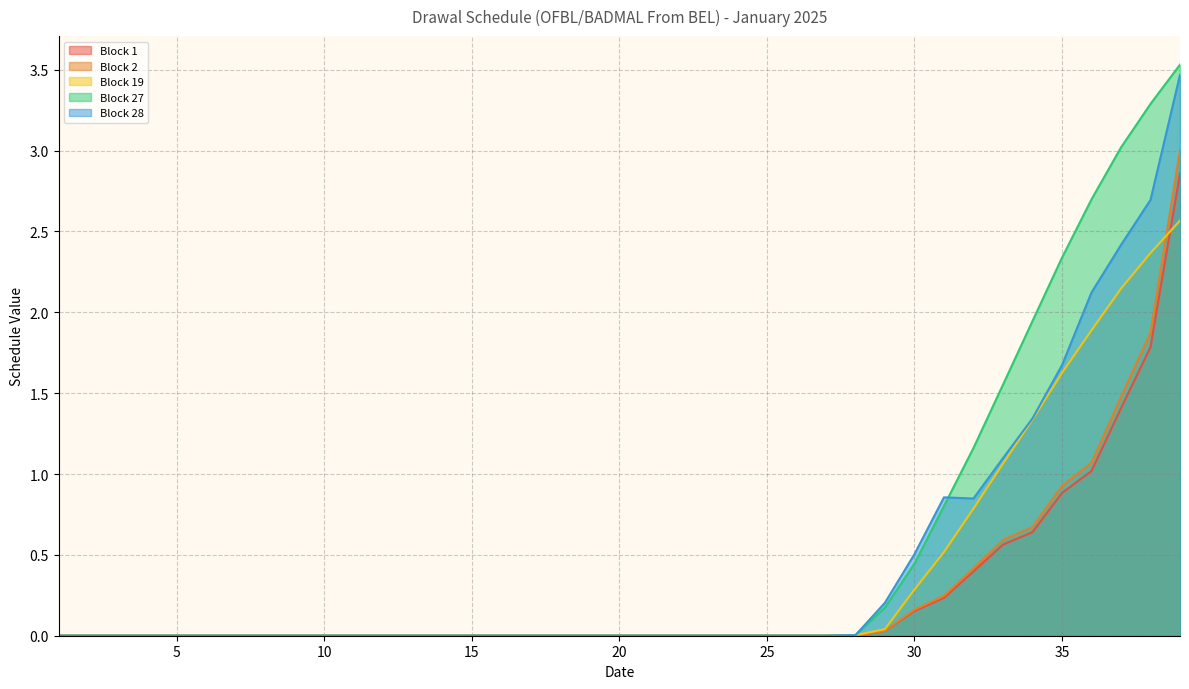

Reading right to left, list all the values displayed in this chart.

Block 1: 39=2.9	38=1.8	37=1.4	36=1.0	35=0.9	34=0.6	33=0.6	32=0.4	31=0.2	30=0.2	29=0.0	28=0.0	27=0.0	26=0.0	25=0.0	24=0.0	23=0.0	22=0.0	21=0.0	20=0.0	19=0.0	18=0.0	17=0.0	16=0.0	15=0.0	14=0.0	13=0.0	12=0.0	11=0.0	10=0.0	9=0.0	8=0.0	7=0.0	6=0.0	5=0.0	4=0.0	3=0.0	2=0.0	1=0.0
Block 2: 39=3.0	38=1.9	37=1.5	36=1.1	35=0.9	34=0.7	33=0.6	32=0.4	31=0.2	30=0.2	29=0.0	28=0.0	27=0.0	26=0.0	25=0.0	24=0.0	23=0.0	22=0.0	21=0.0	20=0.0	19=0.0	18=0.0	17=0.0	16=0.0	15=0.0	14=0.0	13=0.0	12=0.0	11=0.0	10=0.0	9=0.0	8=0.0	7=0.0	6=0.0	5=0.0	4=0.0	3=0.0	2=0.0	1=0.0
Block 19: 39=2.6	38=2.4	37=2.1	36=1.9	35=1.6	34=1.3	33=1.1	32=0.8	31=0.5	30=0.3	29=0.0	28=0.0	27=0.0	26=0.0	25=0.0	24=0.0	23=0.0	22=0.0	21=0.0	20=0.0	19=0.0	18=0.0	17=0.0	16=0.0	15=0.0	14=0.0	13=0.0	12=0.0	11=0.0	10=0.0	9=0.0	8=0.0	7=0.0	6=0.0	5=0.0	4=0.0	3=0.0	2=0.0	1=0.0
Block 27: 39=3.5	38=3.3	37=3.0	36=2.7	35=2.3	34=1.9	33=1.6	32=1.2	31=0.8	30=0.4	29=0.2	28=0.0	27=0.0	26=0.0	25=0.0	24=0.0	23=0.0	22=0.0	21=0.0	20=0.0	19=0.0	18=0.0	17=0.0	16=0.0	15=0.0	14=0.0	13=0.0	12=0.0	11=0.0	10=0.0	9=0.0	8=0.0	7=0.0	6=0.0	5=0.0	4=0.0	3=0.0	2=0.0	1=0.0
Block 28: 39=3.5	38=2.7	37=2.4	36=2.1	35=1.7	34=1.3	33=1.1	32=0.8	31=0.9	30=0.5	29=0.2	28=0.0	27=0.0	26=0.0	25=0.0	24=0.0	23=0.0	22=0.0	21=0.0	20=0.0	19=0.0	18=0.0	17=0.0	16=0.0	15=0.0	14=0.0	13=0.0	12=0.0	11=0.0	10=0.0	9=0.0	8=0.0	7=0.0	6=0.0	5=0.0	4=0.0	3=0.0	2=0.0	1=0.0